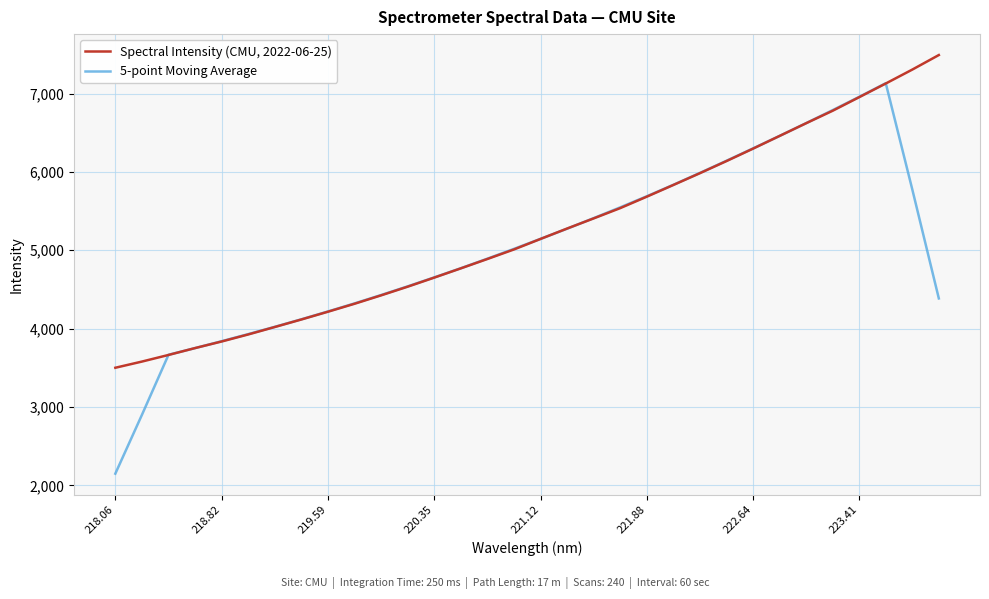

Which series has the largest range (max minus min)?

5-point Moving Average